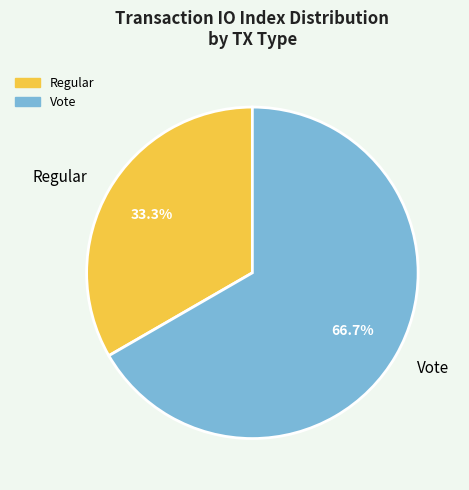

What is the largest slice in the pie chart?

Vote